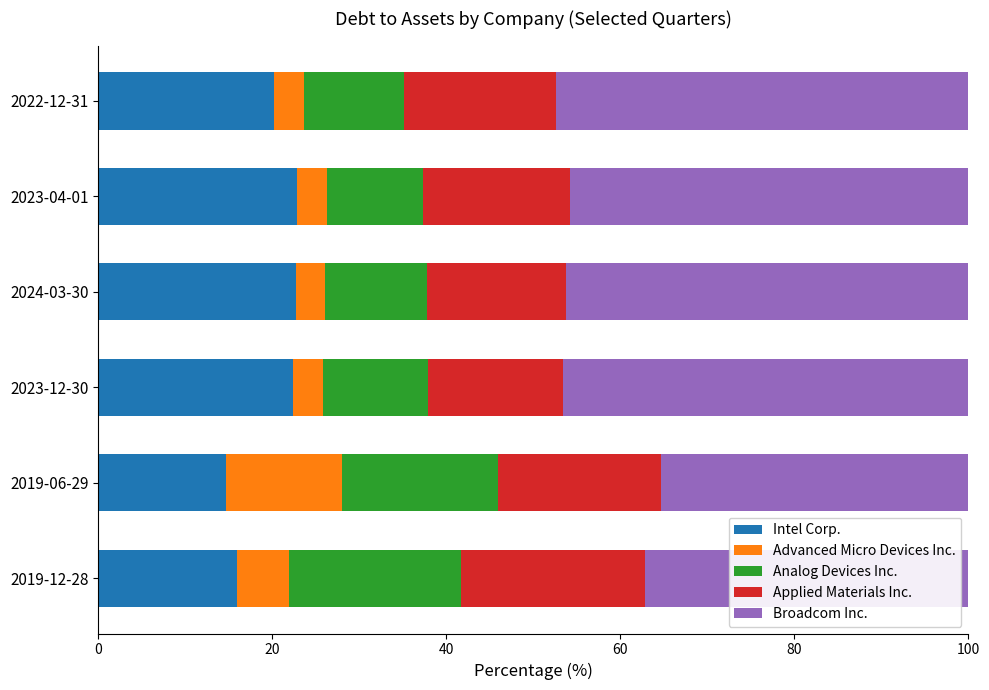

What is the total value across all series at 2019-06-29?

100.0